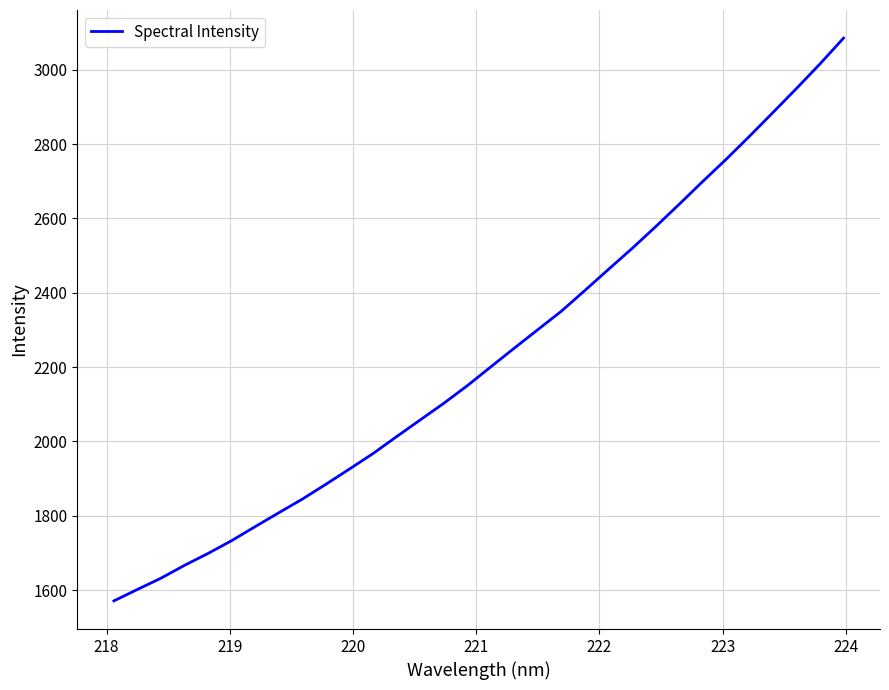

How many series are shown in this chart?

1